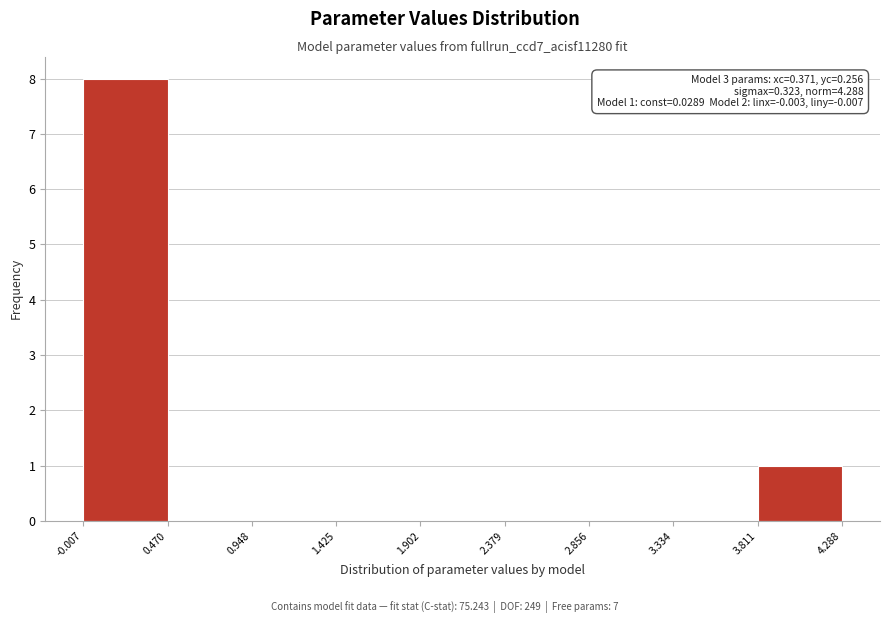

Which range on the x-axis has the tallest bar?

-0.007 to 0.470